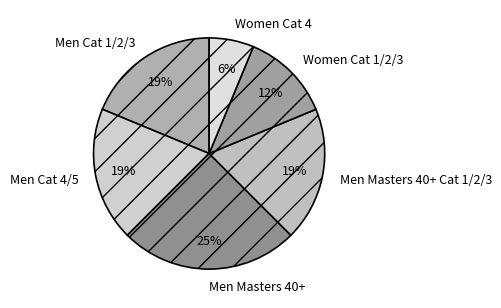

To the nearest percent, what is the difference between the largest and smallest slice percentages?

19%